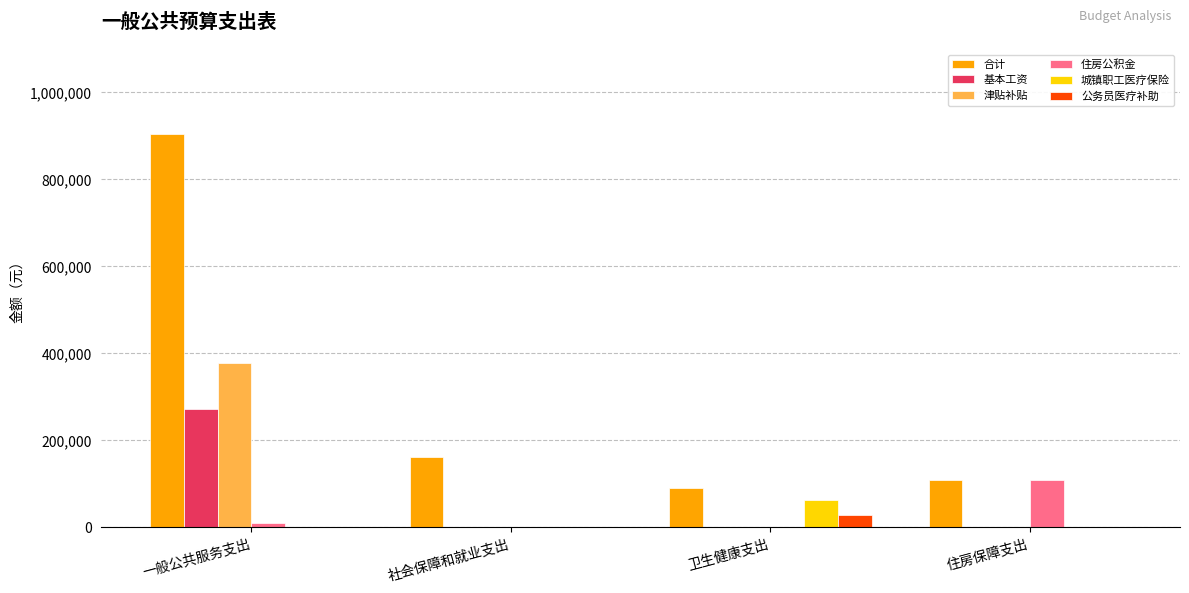

What is the maximum value for 公务员医疗补助?

28316